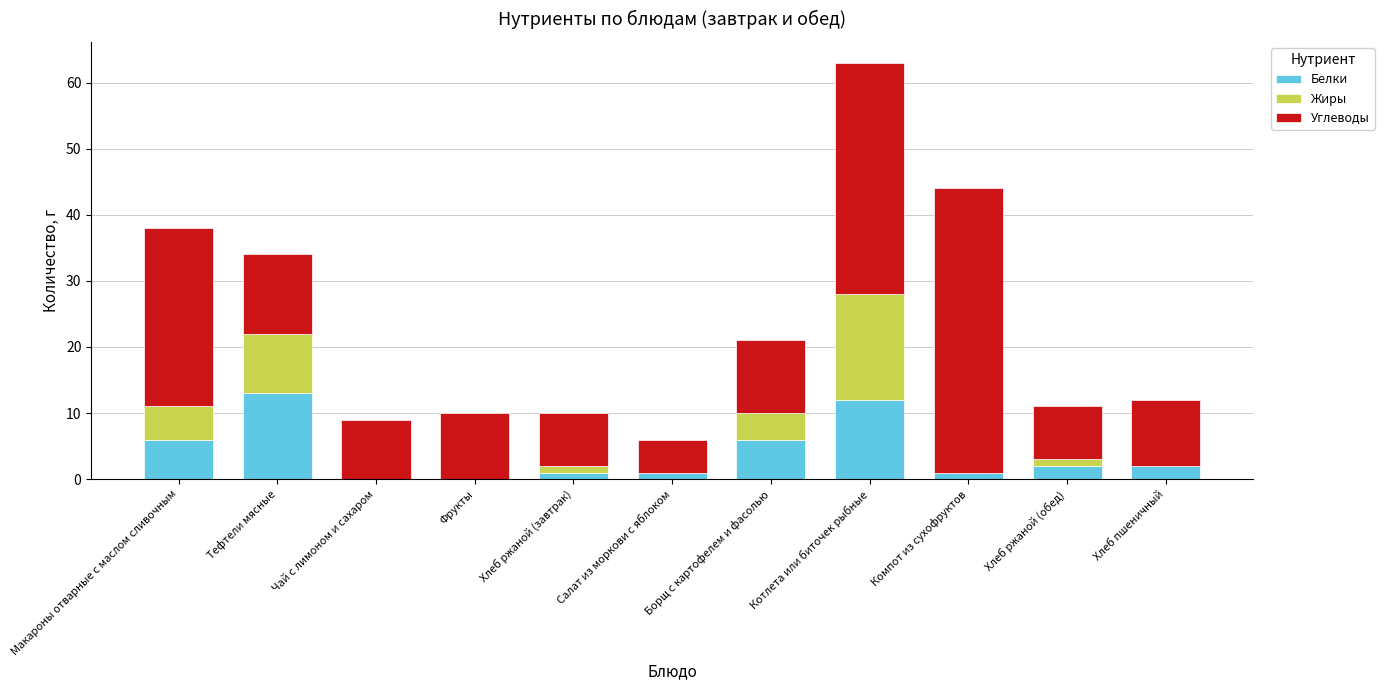

The Белки series shows 5 at Фрукты. True or false?

False